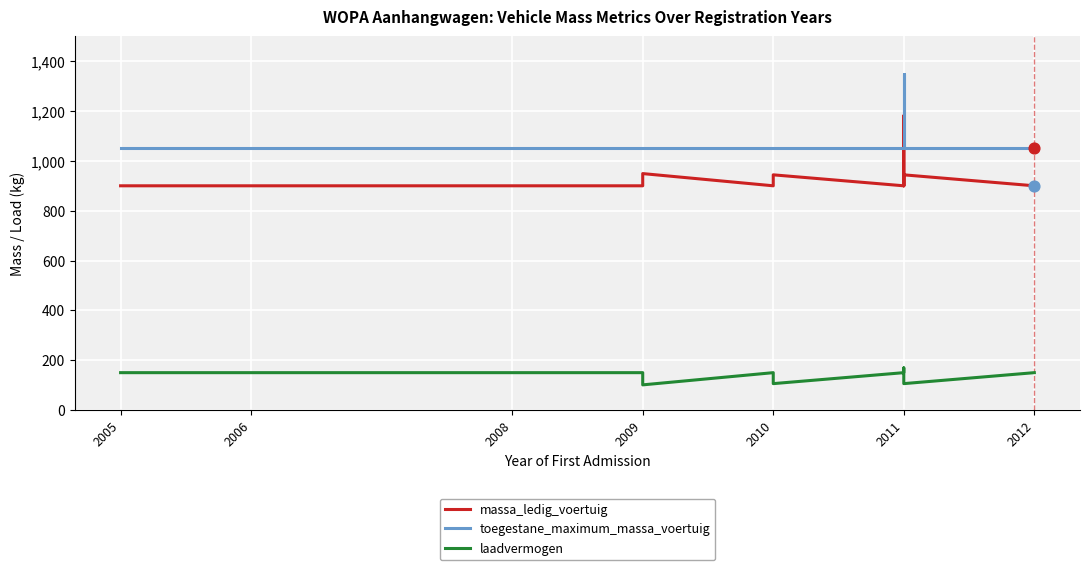

What is the total value across all series at 2009?

2100